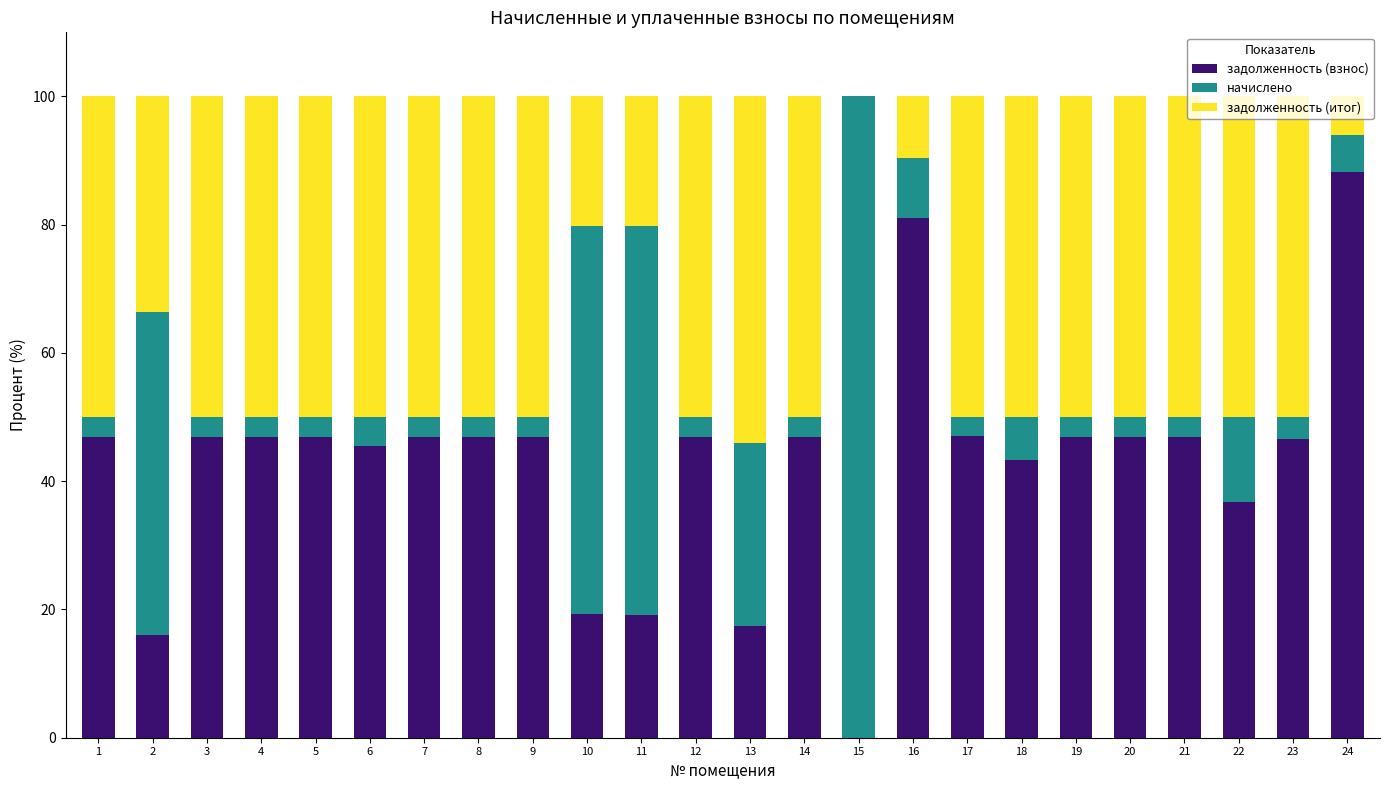

True or false: задолженность (взнос) has a value of 19.2 at 10.

True